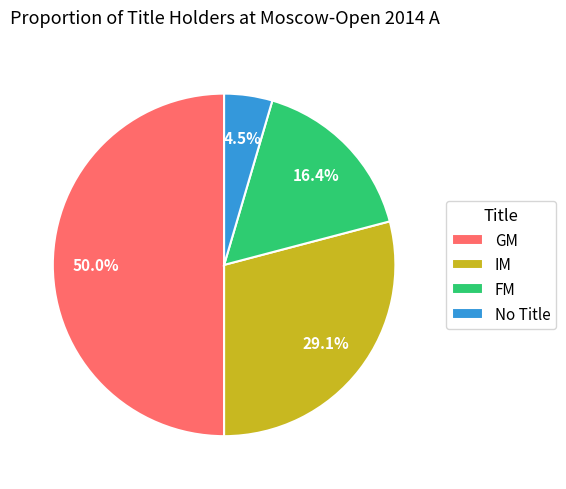

To the nearest percent, what percentage of the pie is GM?

50%